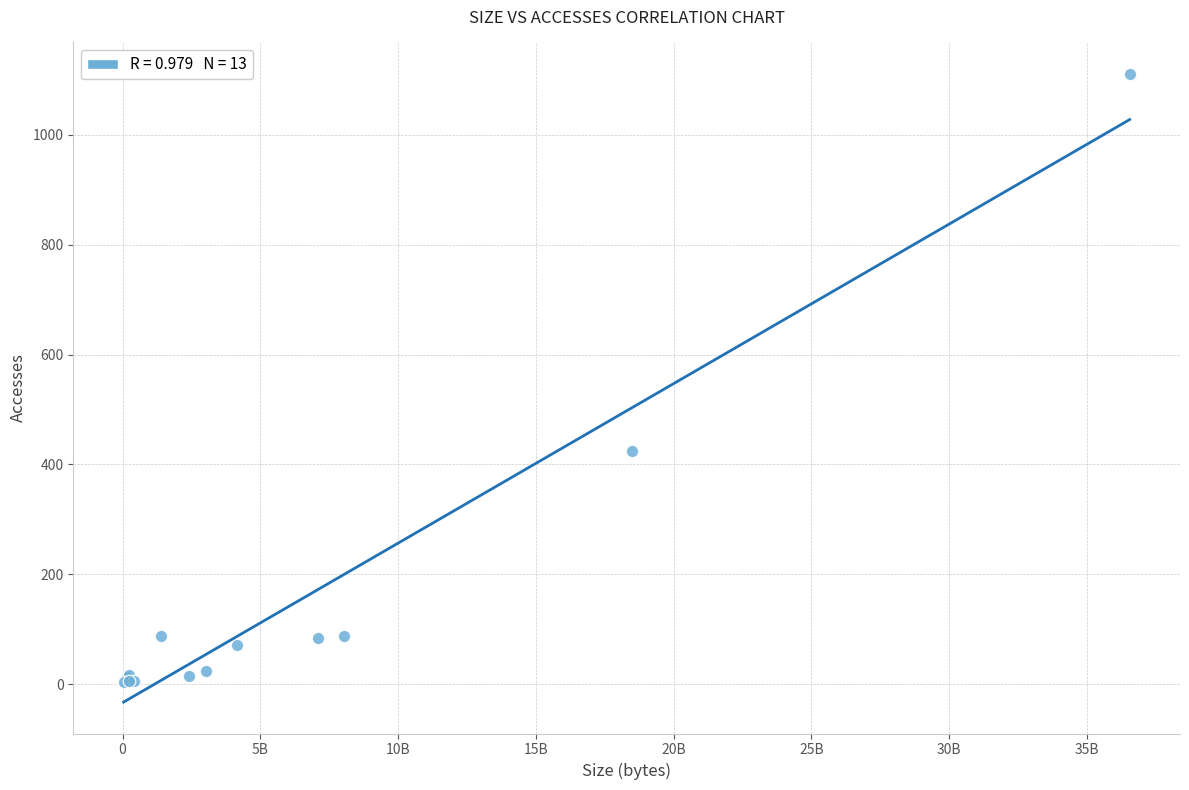

What Y value in the scatter plot is closest to 557?

425